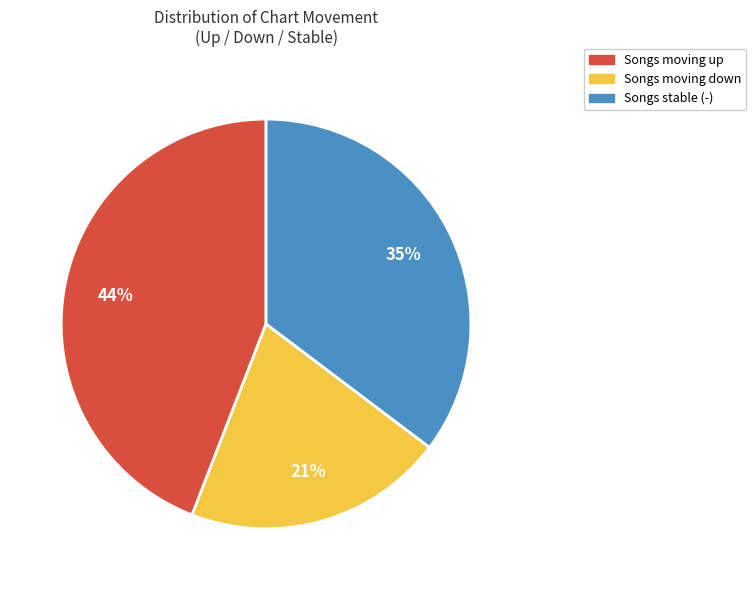

To the nearest percent, what is the average slice percentage?

33%